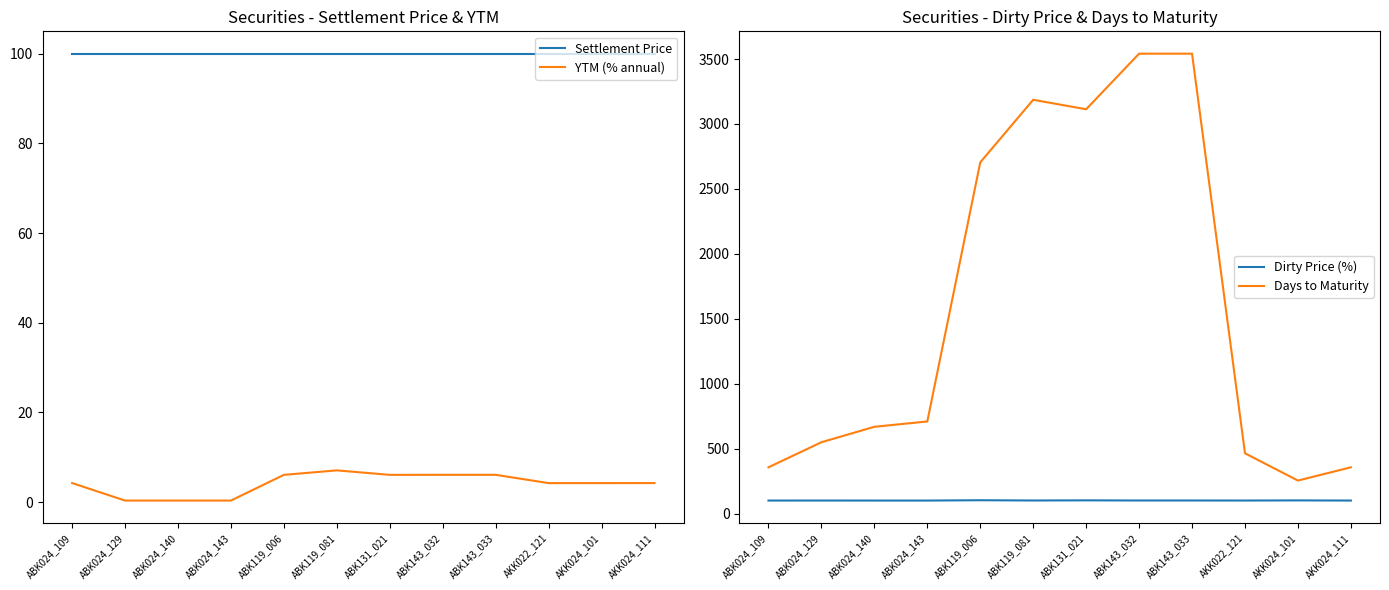

Which category has the highest value across all series?

ABK143_032